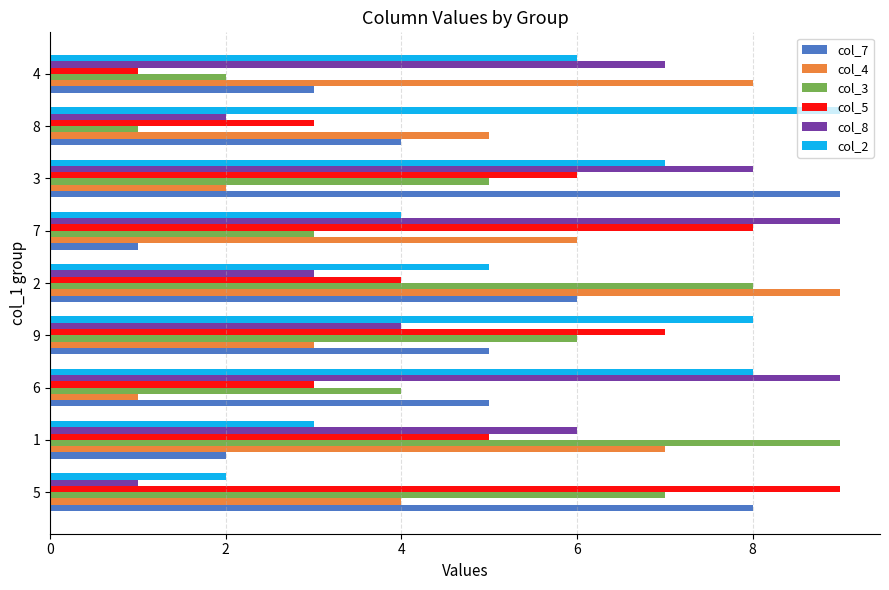

At which category is the sum across all series the highest?

3